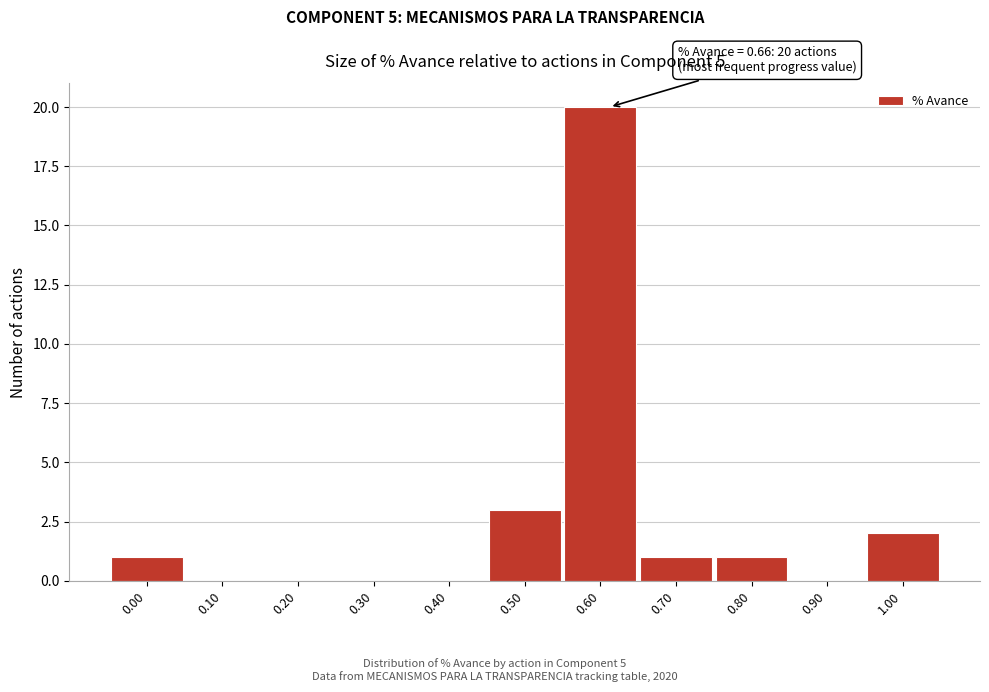

Reading left to right, transcribe all the data shown in this chart.

0.00=1	0.10=0	0.20=0	0.30=0	0.40=0	0.50=3	0.60=20	0.70=1	0.80=1	0.90=0	1.00=2